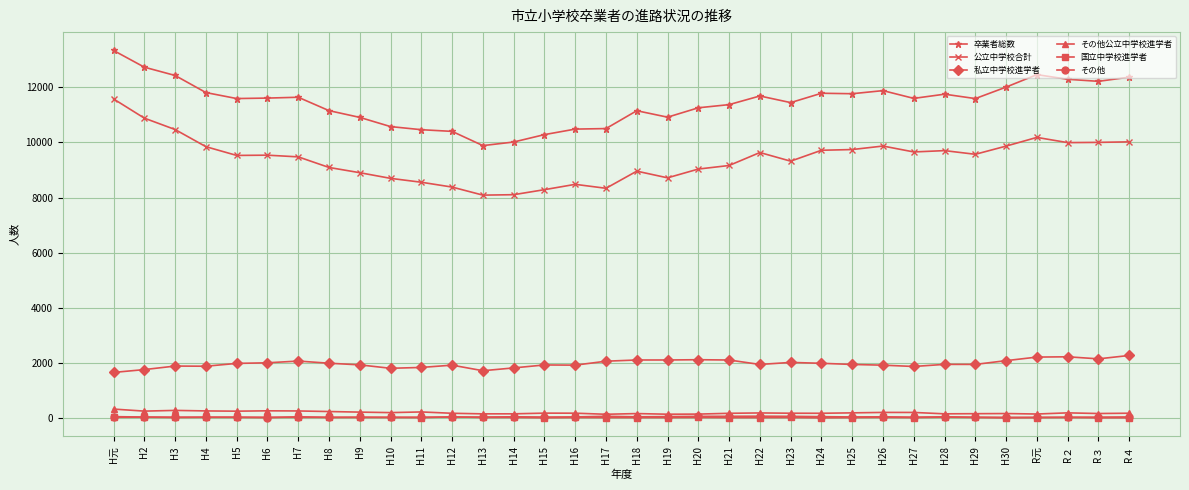

What value does the 私立中学校進学者 series have at H19?

2112